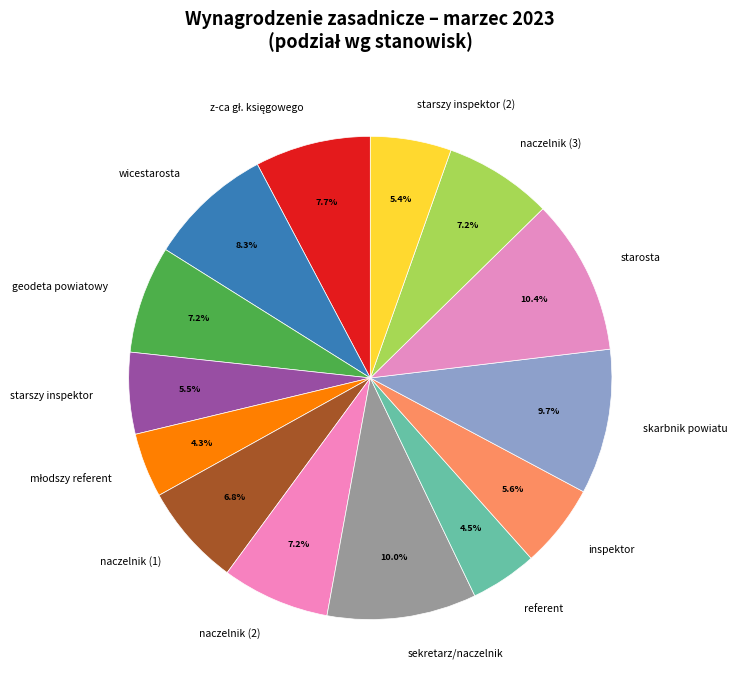

Between naczelnik (2) and referent, which is larger?

naczelnik (2)